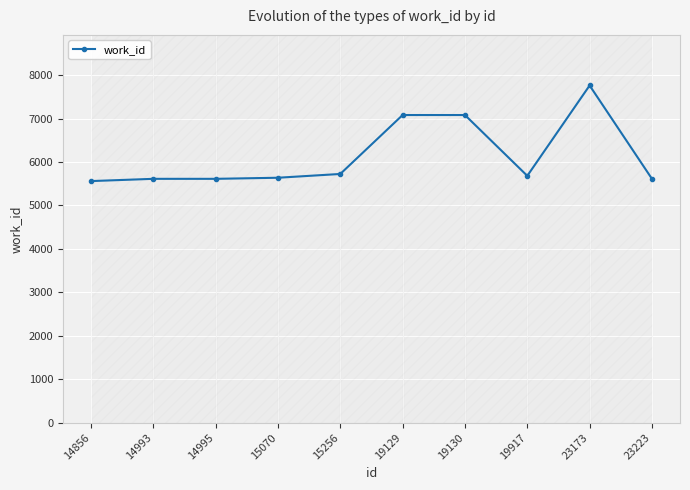

True or false: there are more than 0 points higher than both neighbors.

True